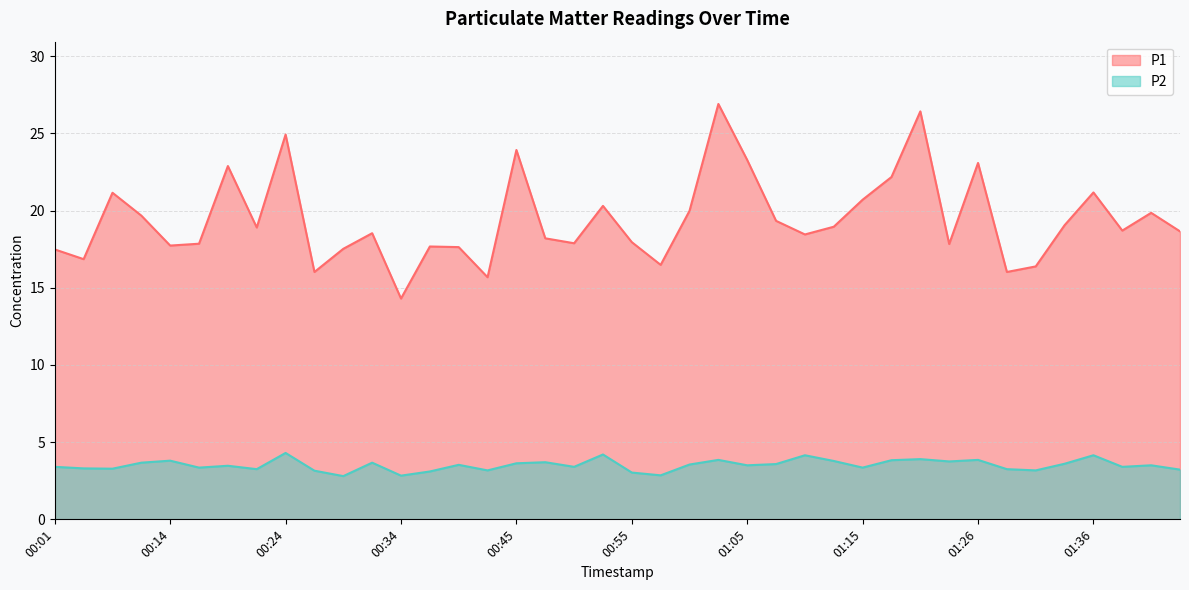

What is the difference between the maximum and minimum values in the P1 series?

12.6